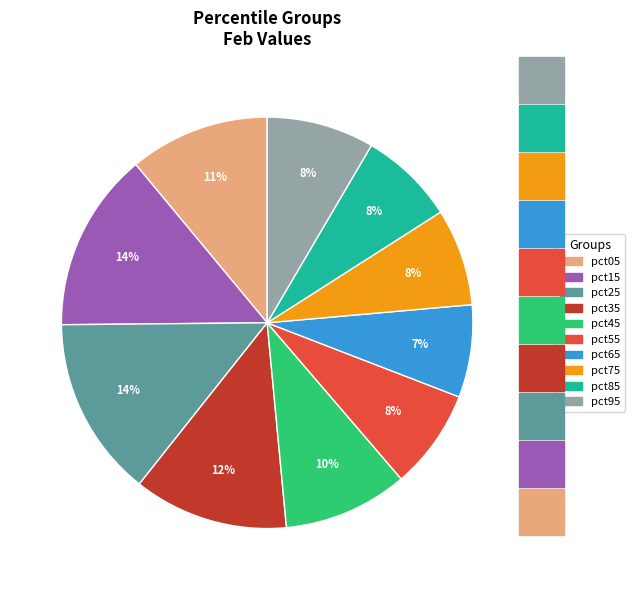

Which has a higher value, pct95 or pct65?

pct95